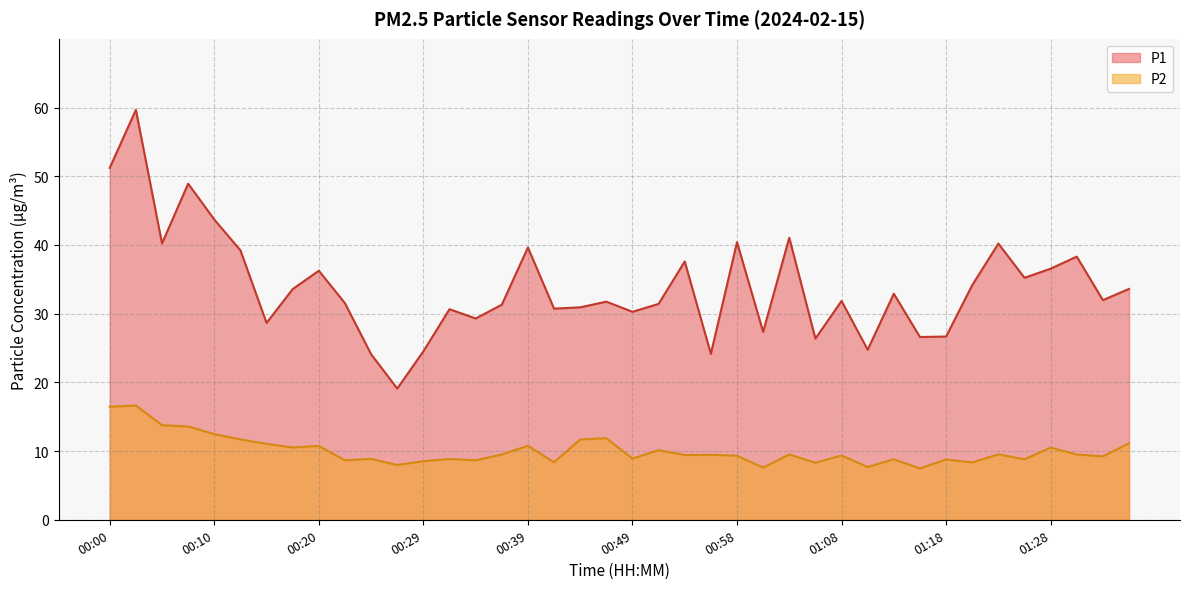

What is the average value of the P1 series?

33.9